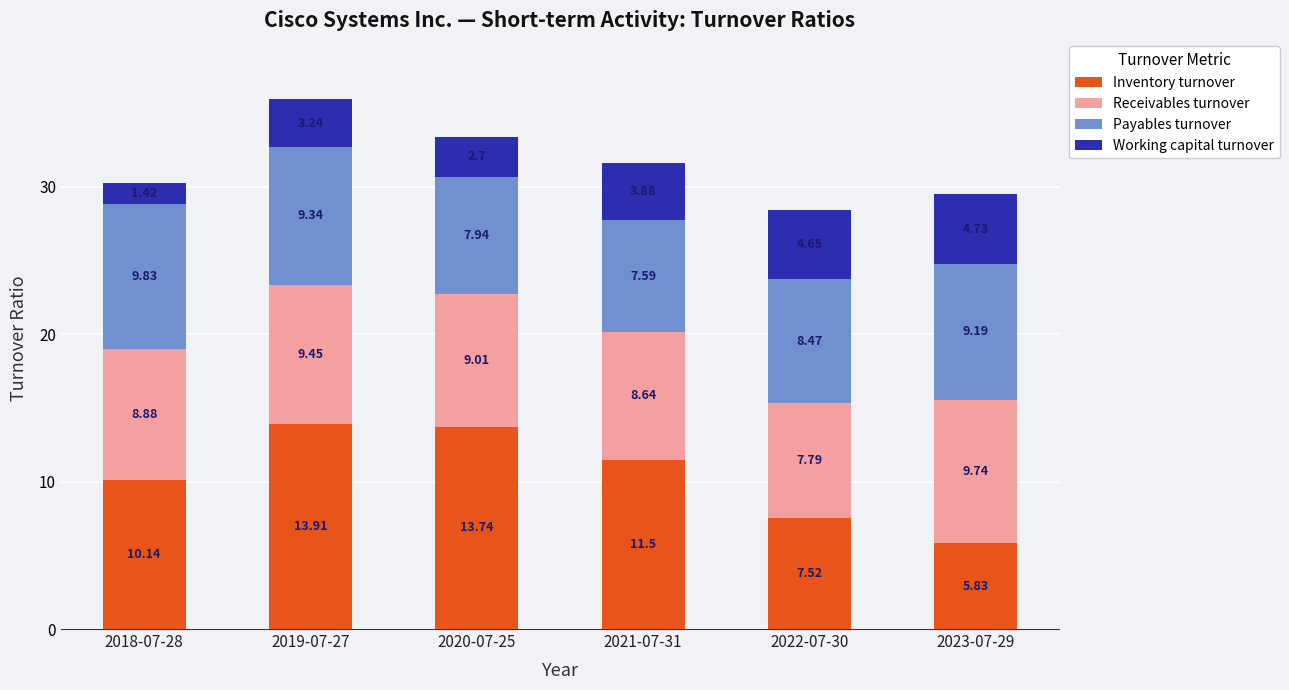

What is the total value across all series at 2022-07-30?

28.4